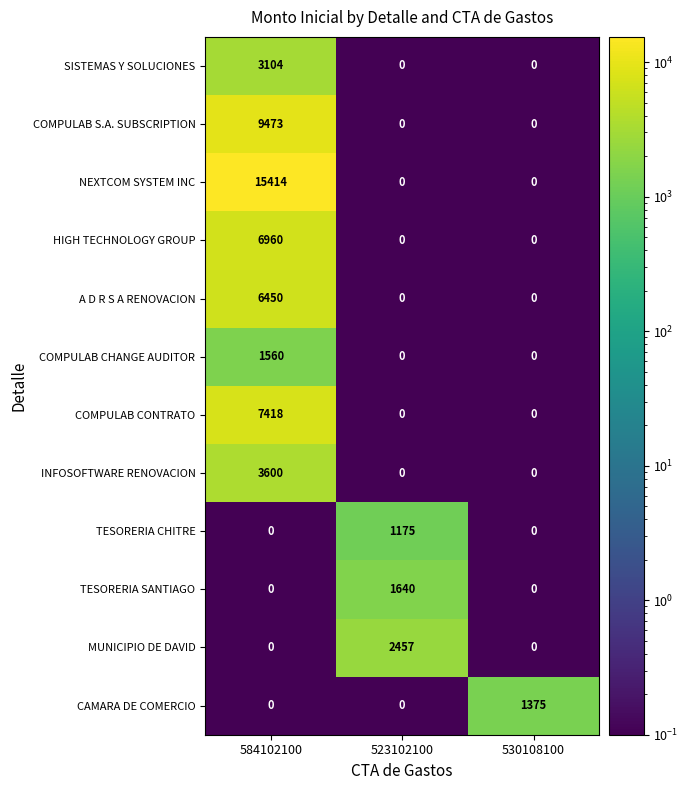

What is the difference between the highest and lowest values at 584102100?

15414